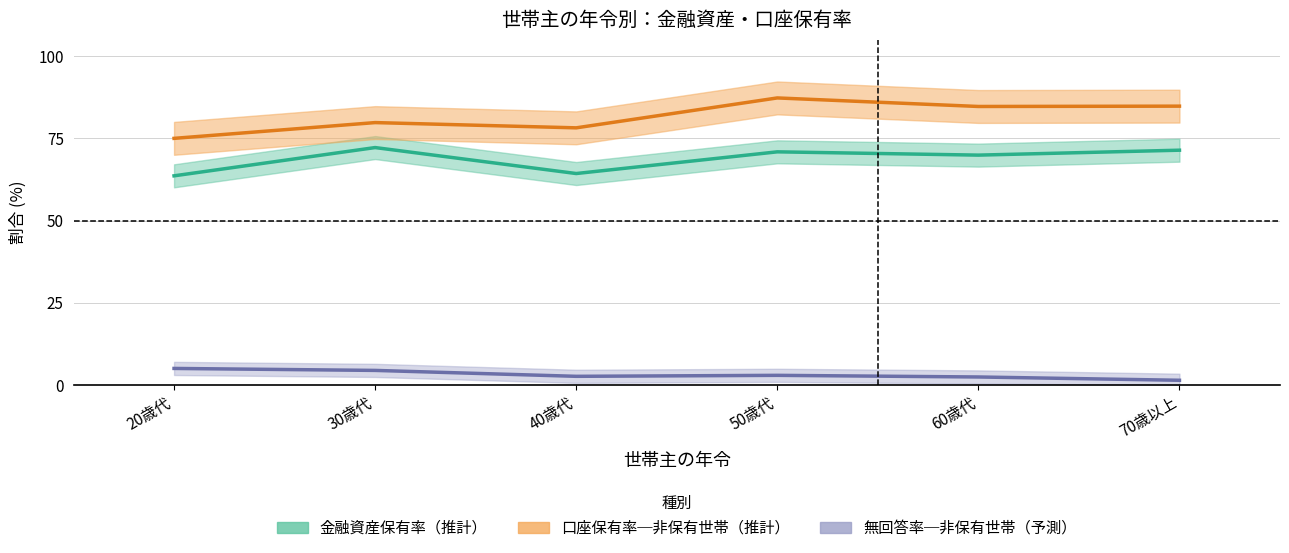

Which series has the widest spread of values?

口座保有（非保有世帯）